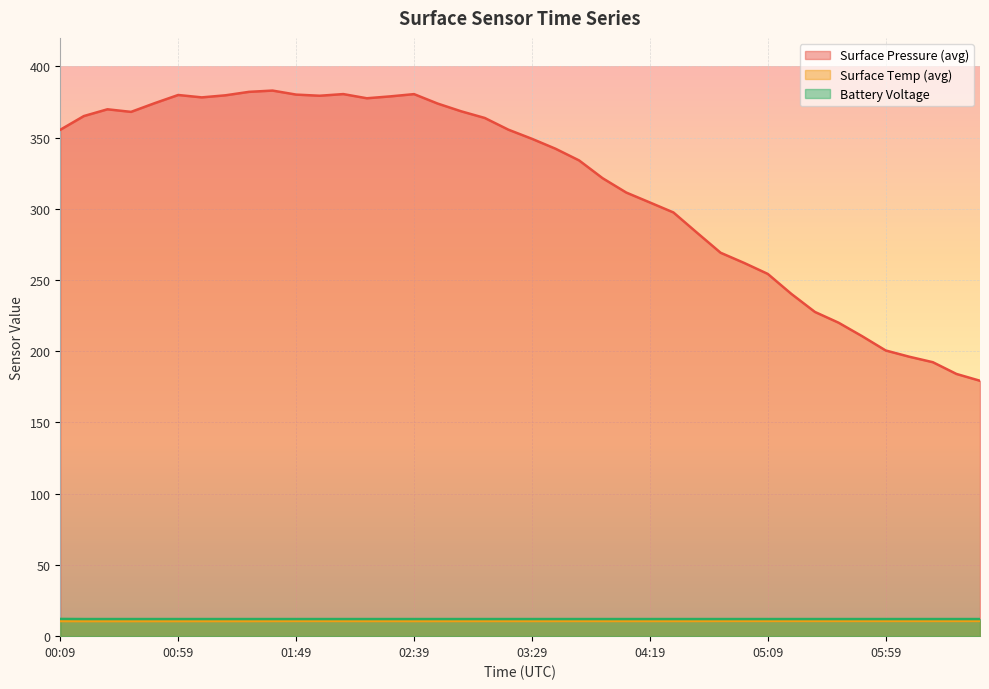

What is the value of the battery_voltage point at the 11th from the left?

12.0